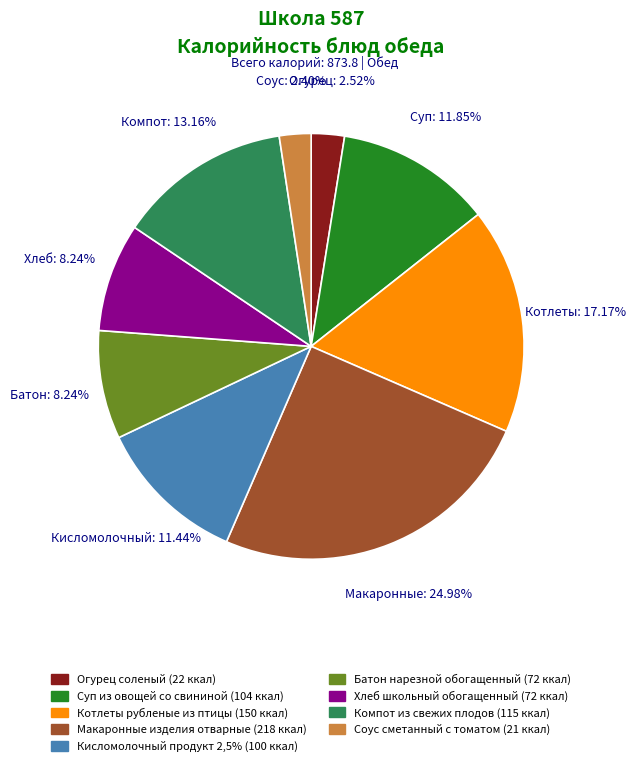

To the nearest percent, what portion does Кисломолочный продукт 2,5% represent?

11%